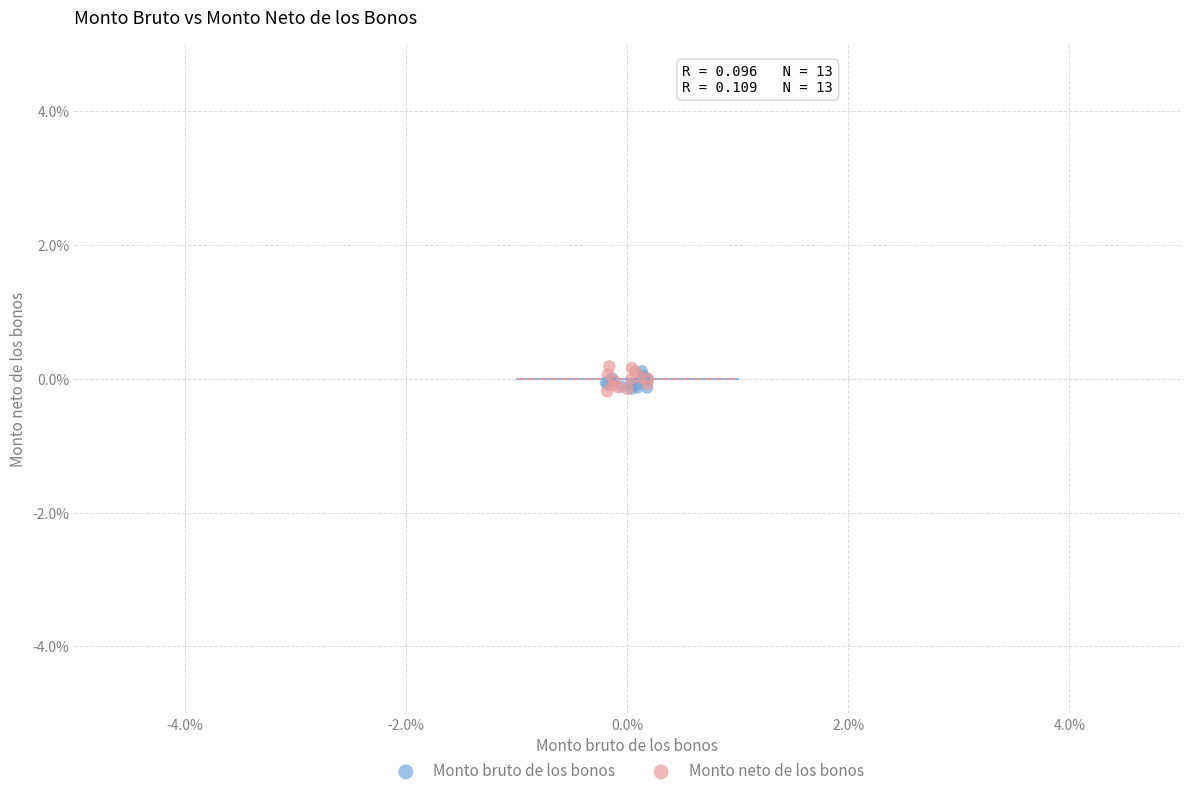

What are all the series names shown in the legend?

Monto bruto de los bonos, Monto neto de los bonos